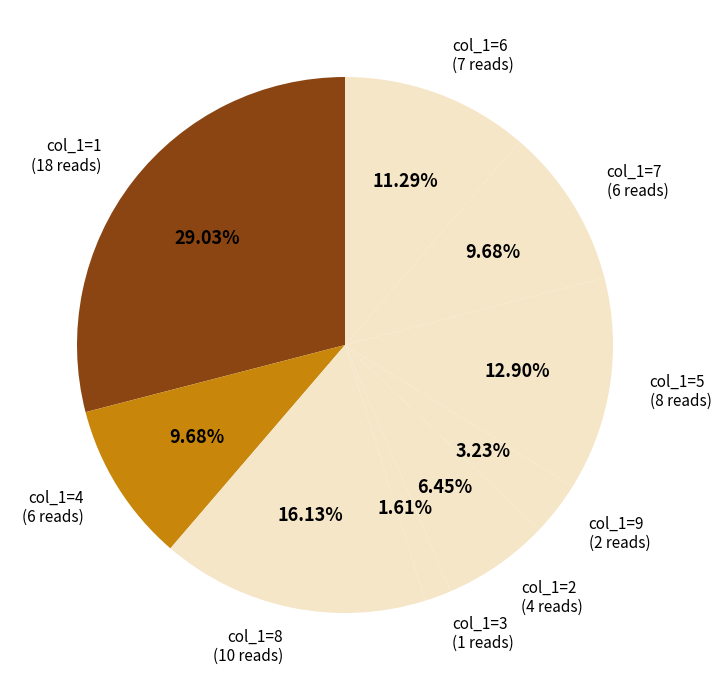

How many slices are in this pie chart?

9